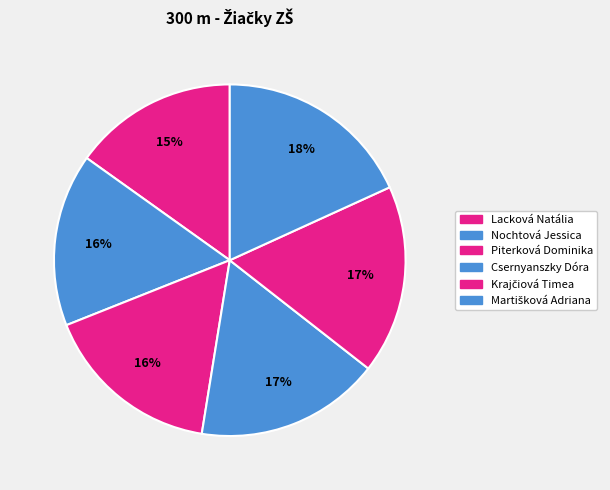

To the nearest percent, what is the difference between the largest and smallest slice percentages?

3%